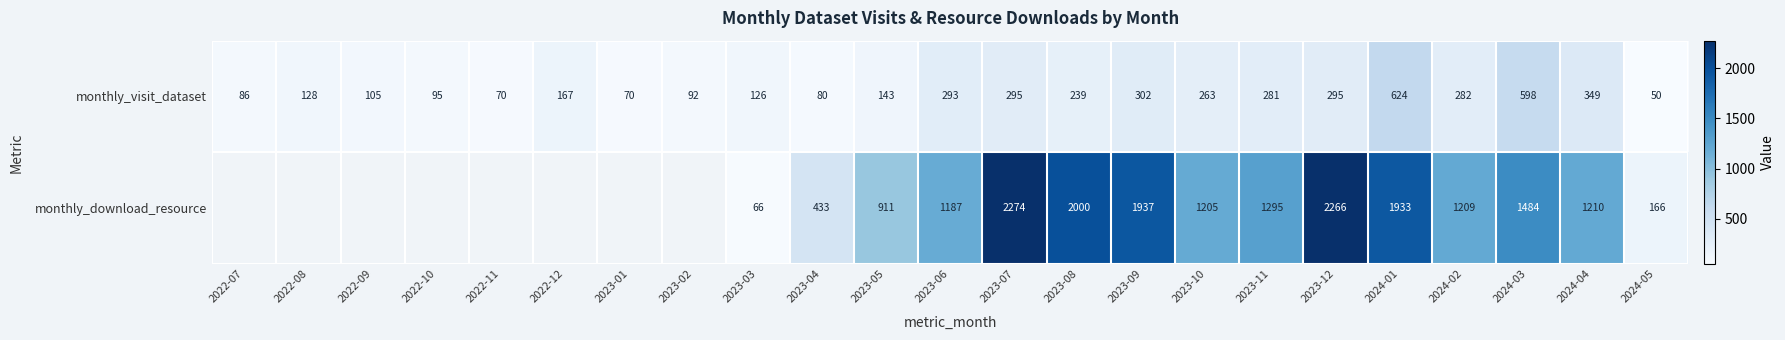

Count the number of data series in this chart.

2